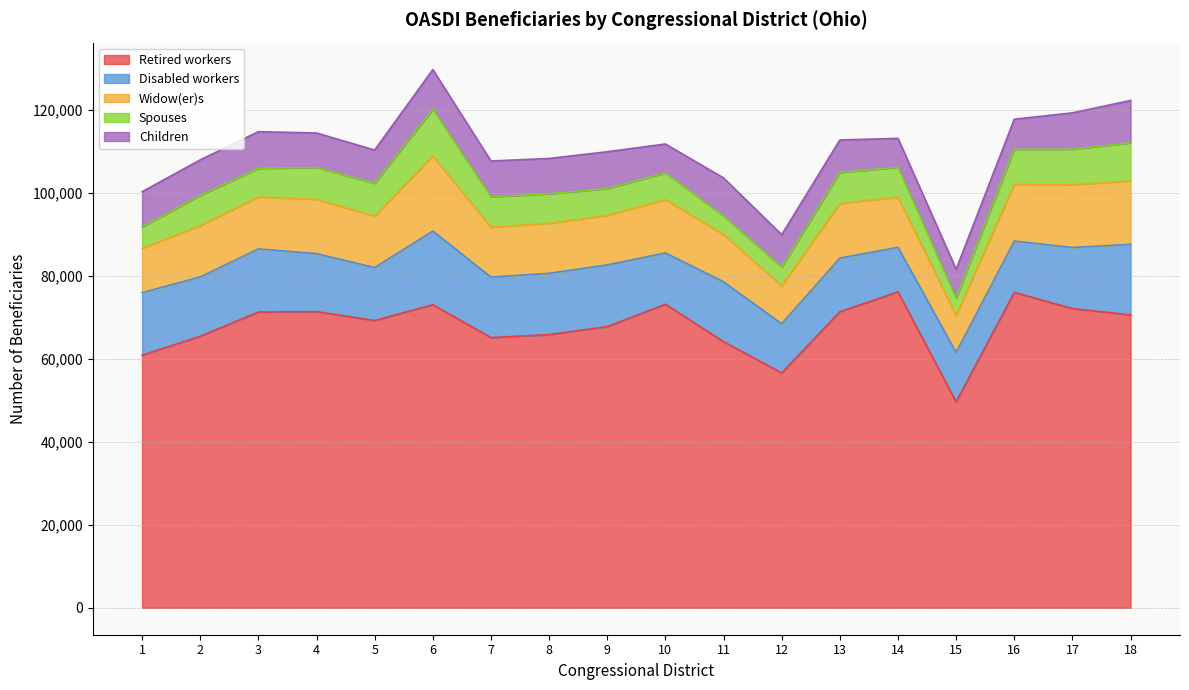

List the labels in order of Widow(er)s value, smallest first.

15, 12, 1, 11, 9, 7, 8, 14, 5, 2, 3, 10, 4, 13, 16, 17, 18, 6